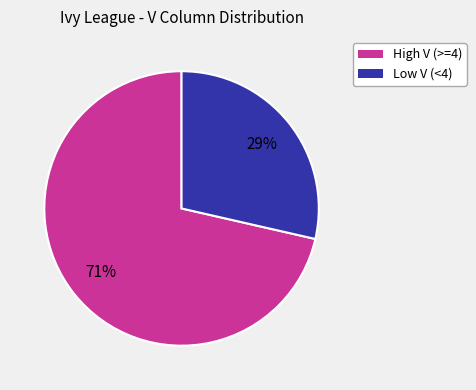

Count the number of slices in the pie.

2